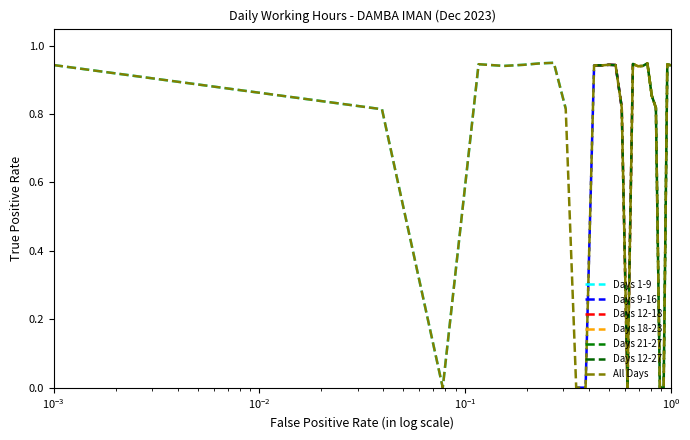

Does the chart display data point markers on the line(s)?

No